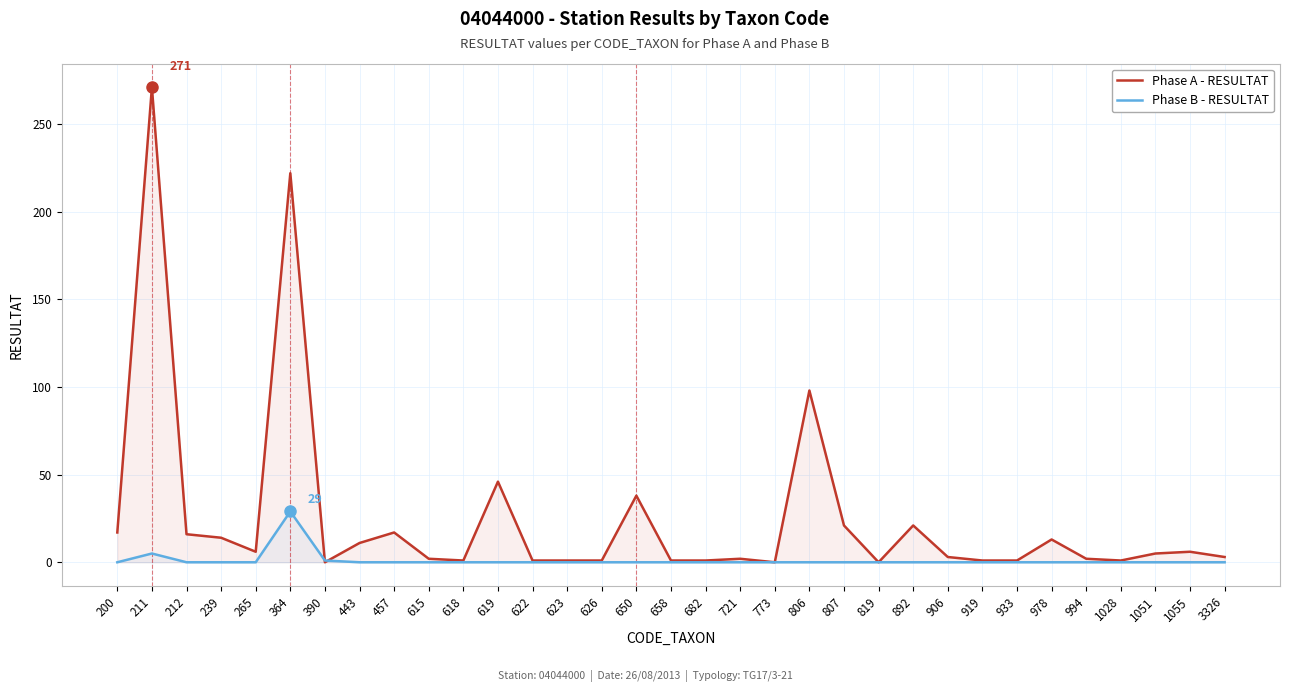

What is the difference between the second highest and second lowest values in the Phase A - RESULTAT series?

222